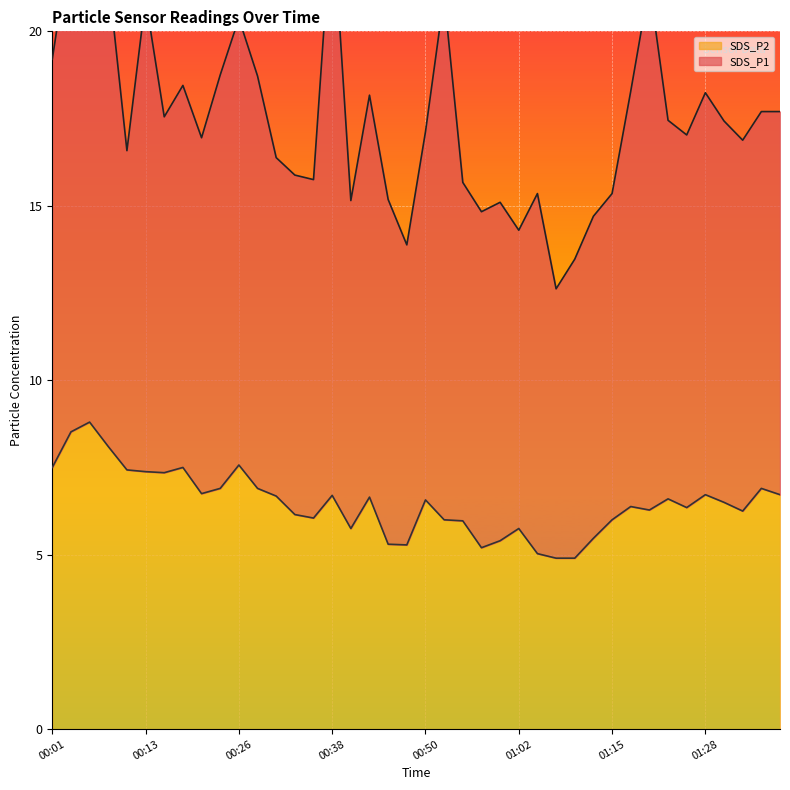

Count the number of values greater than 6.

27